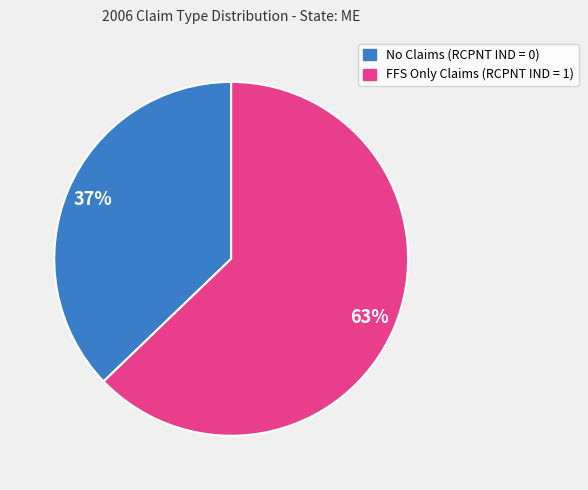

How many segments does this pie chart have?

2